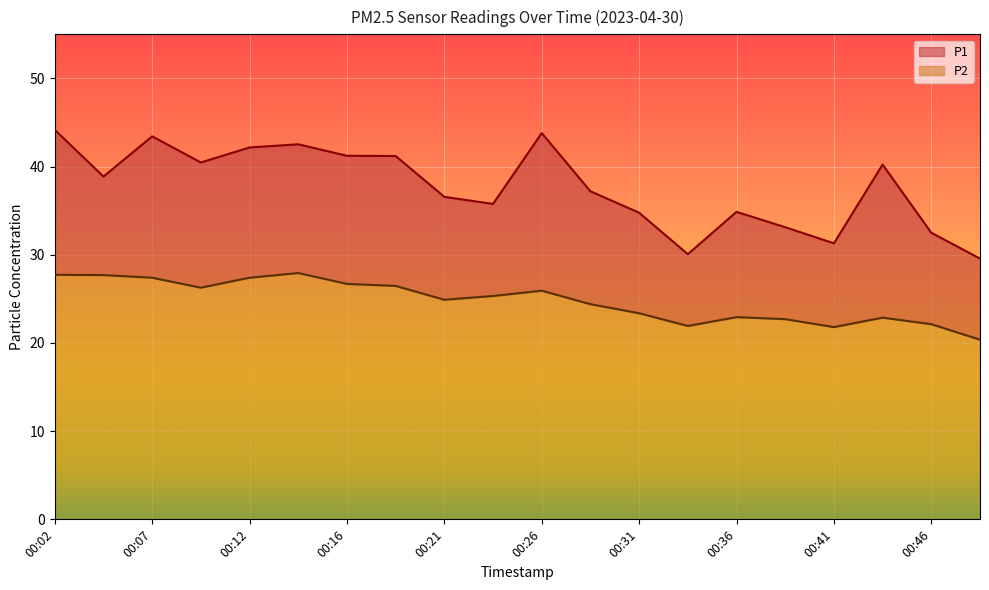

Where does the P2 series first go above 25?

00:02